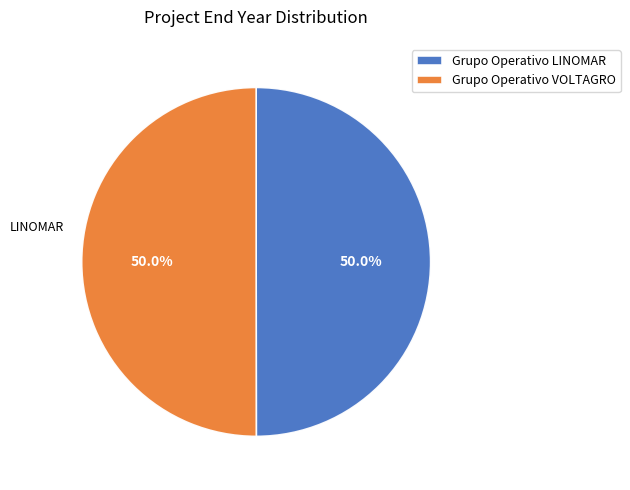

True or false: Grupo Operativo LINOMAR accounts for 50% of the total.

True